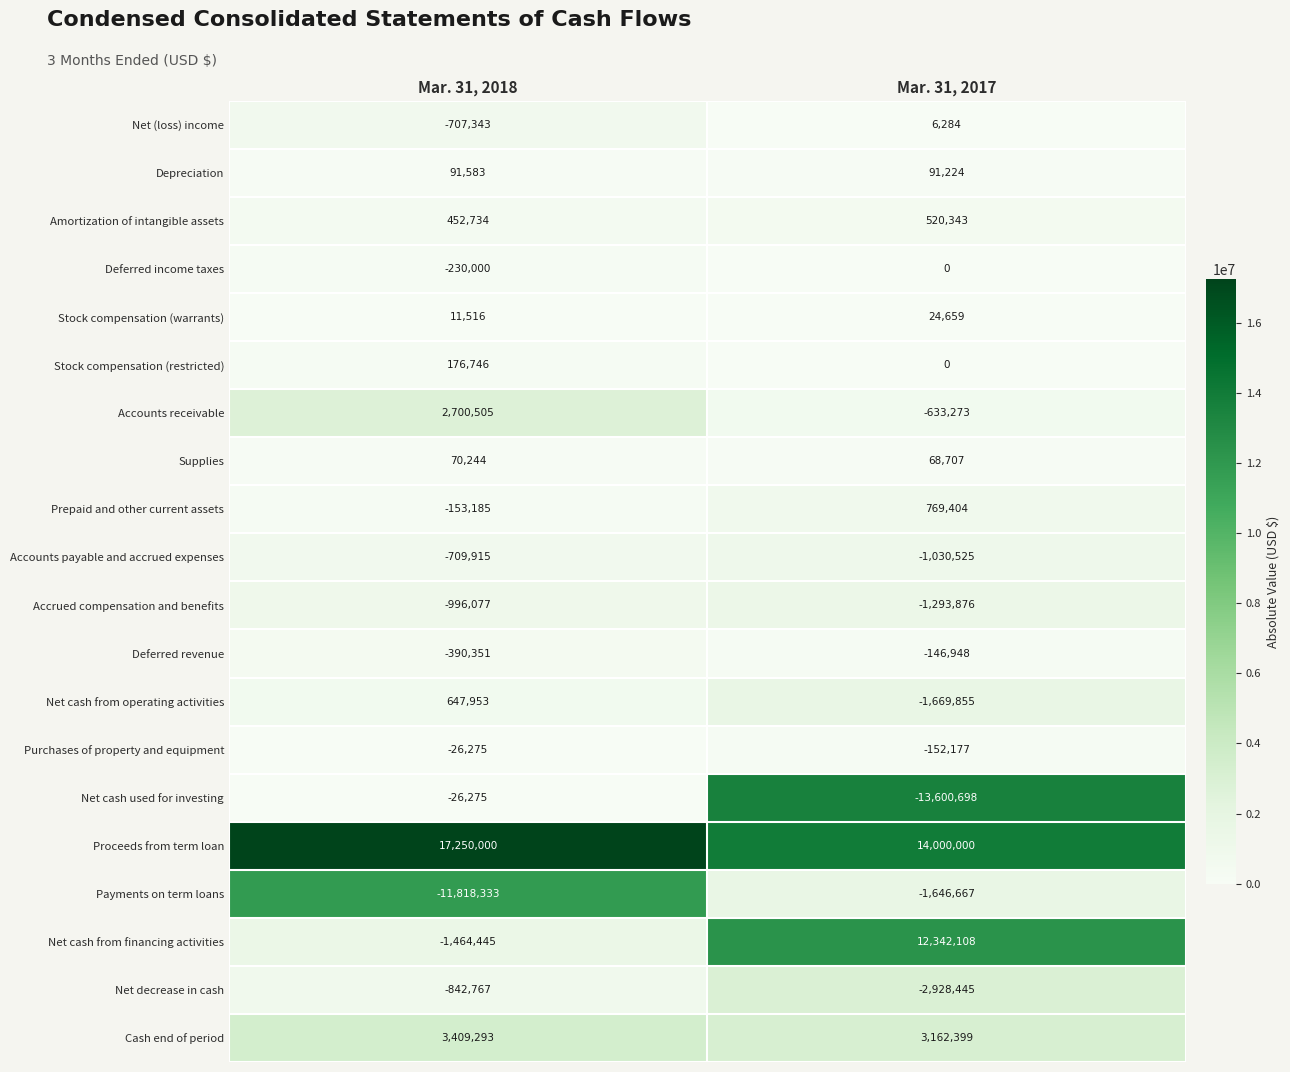

What is the sum of all Net cash used for investing values?

-13626973